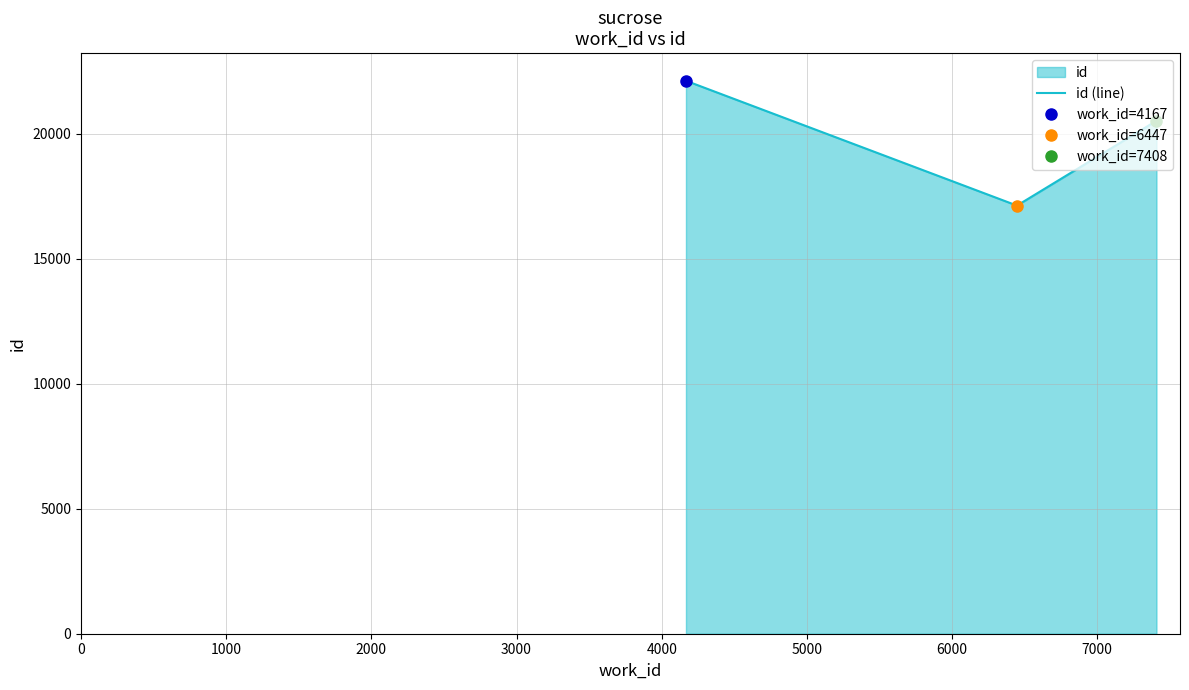

How many data points does each series have?

3